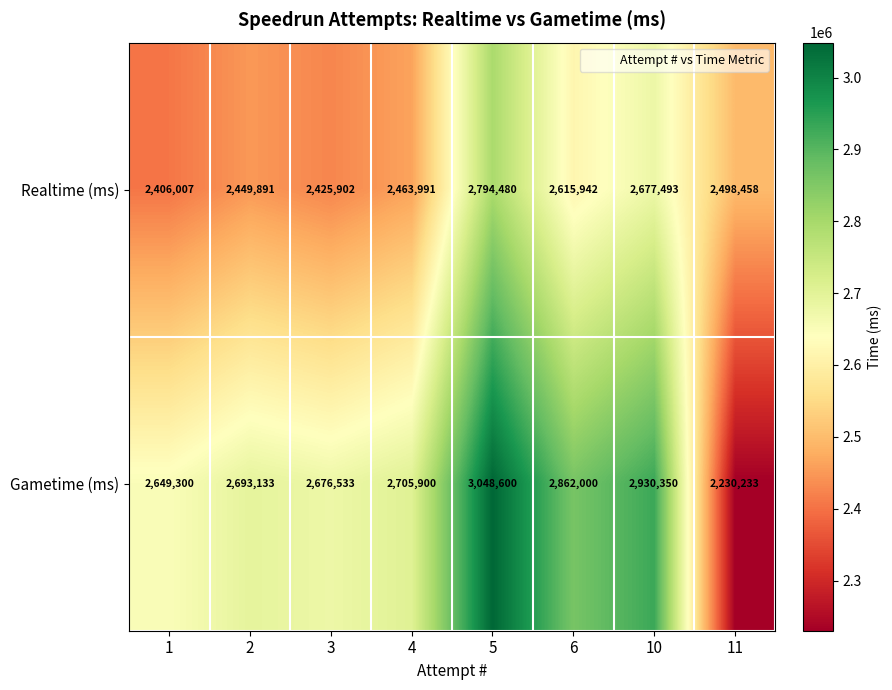

At how many categories does at least one series exceed 2627543?

7